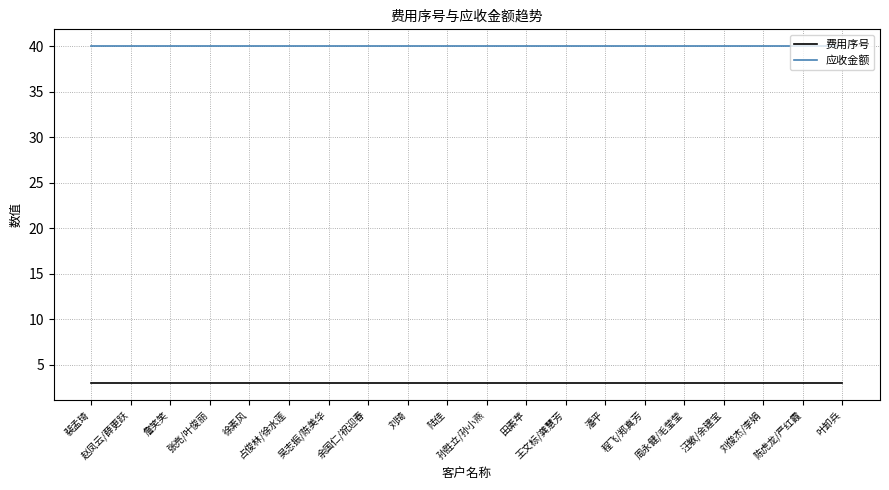

What is the maximum value for 费用序号?

3